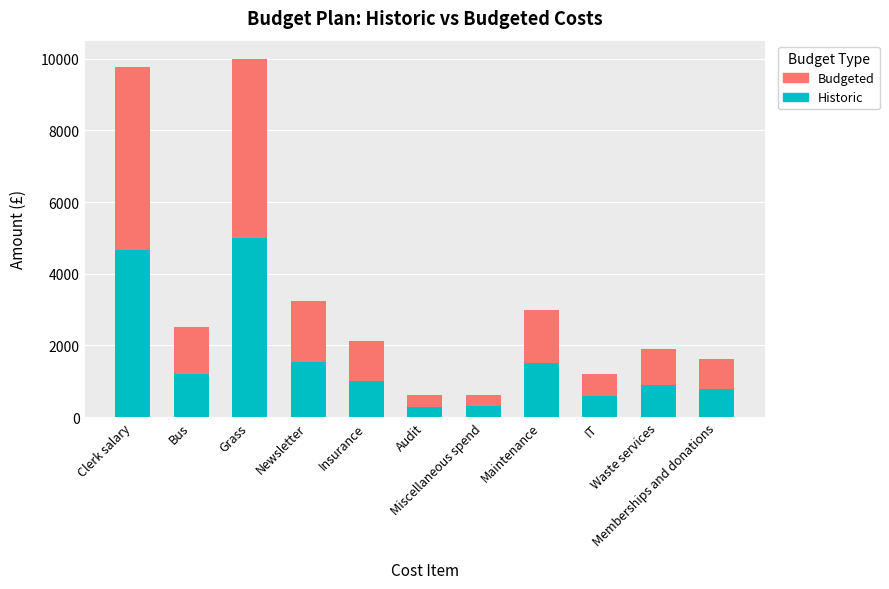

What is the sum of all Historic values?

17806.0